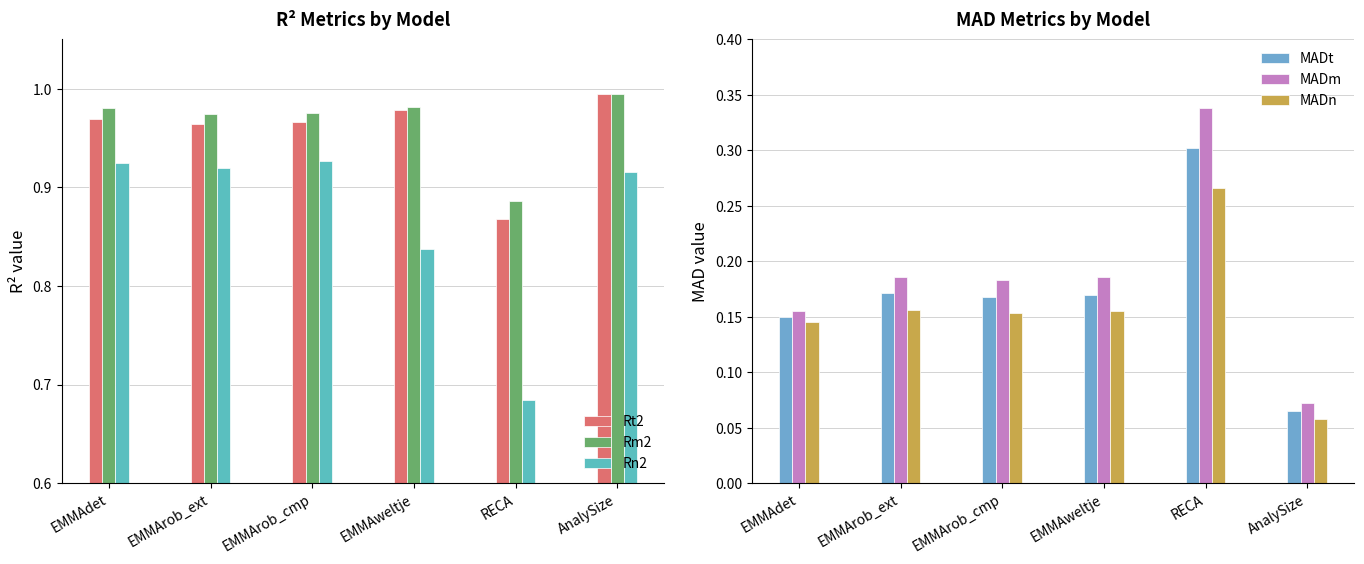

Is it true that Rn2 equals 1.3 at EMMAweltje?

False